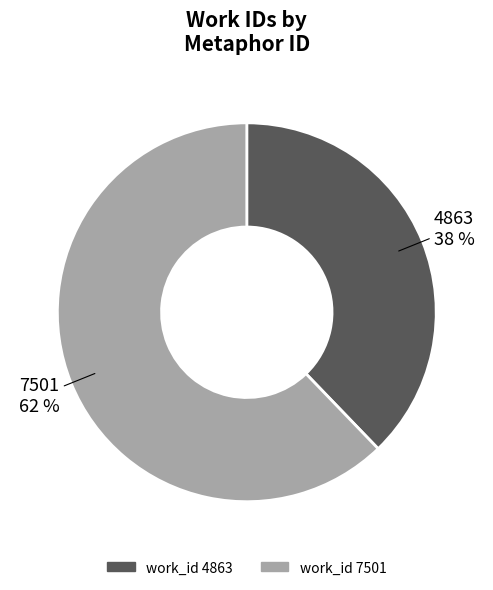

To the nearest percent, what is the average slice percentage?

50%